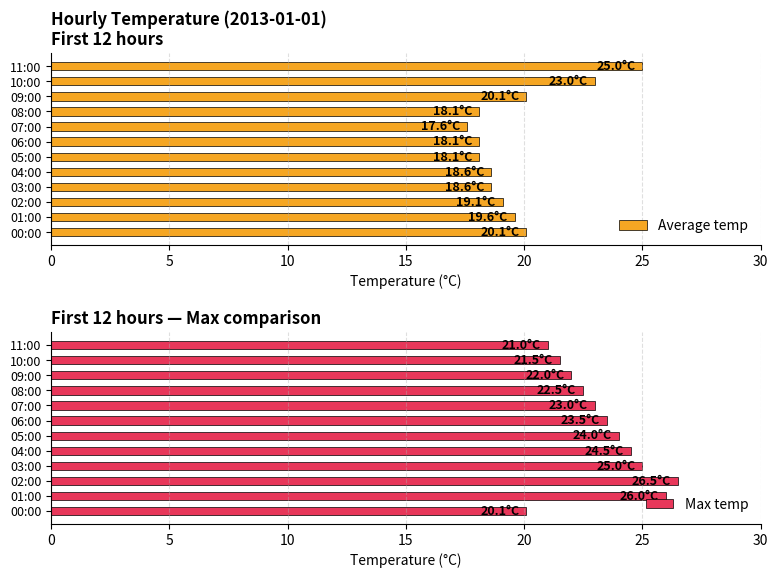

True or false: Average temp has a value of 20.1 at 00:00.

True